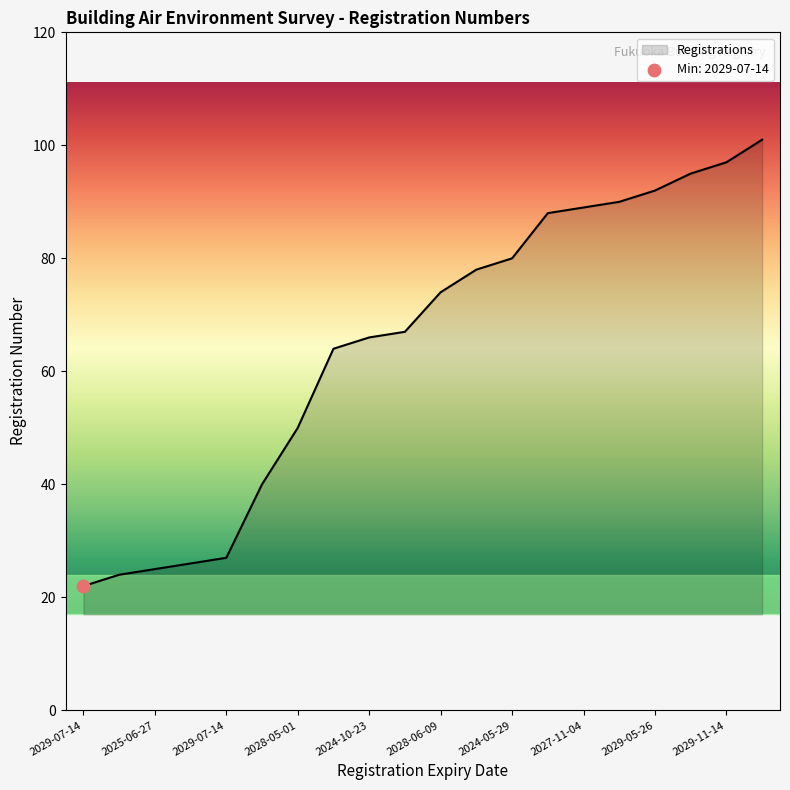

What is the minimum value shown in the chart?

22